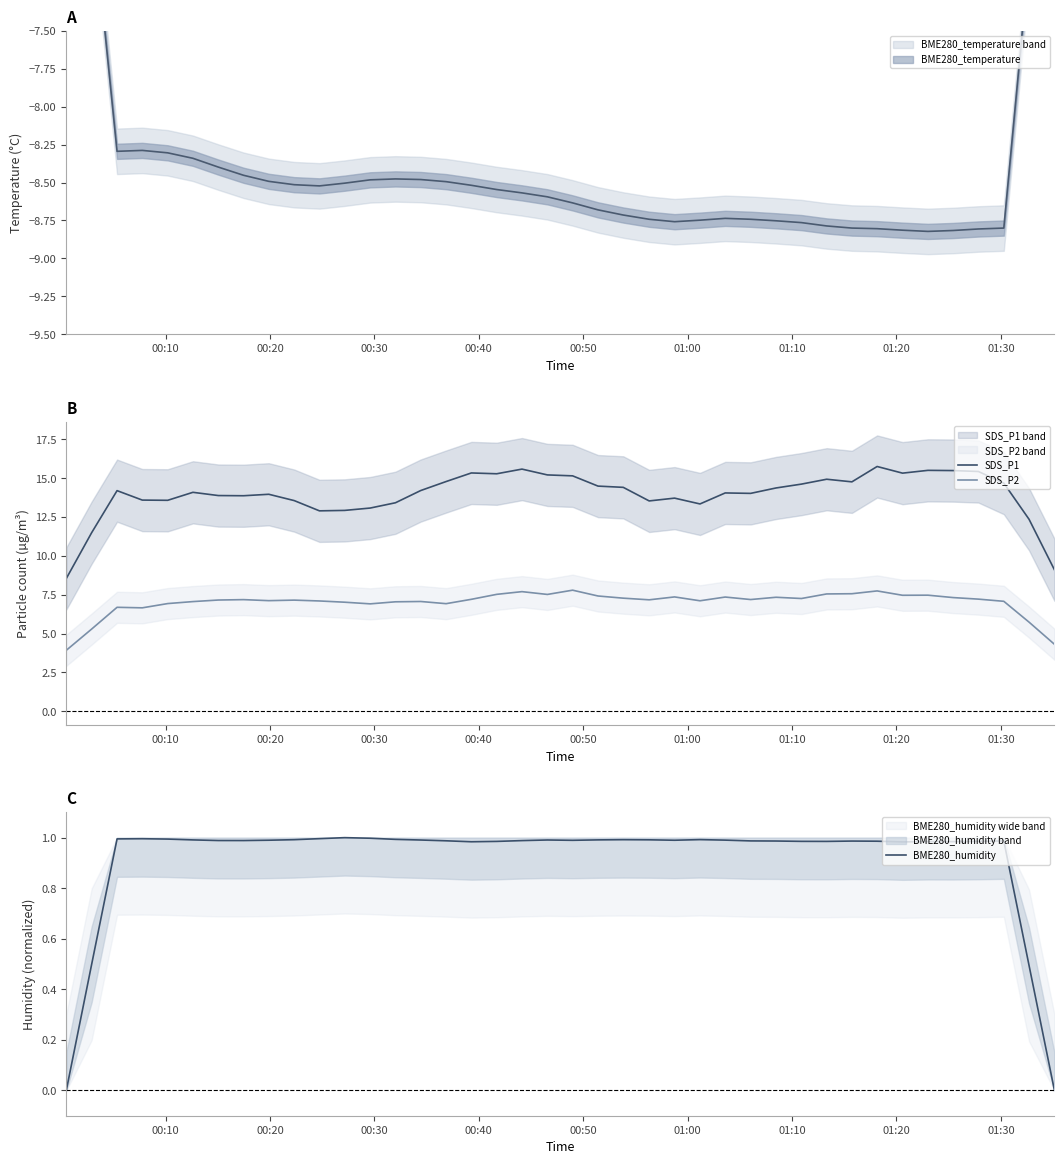

True or false: SDS_P1 and SDS_P2 cross at least once.

False